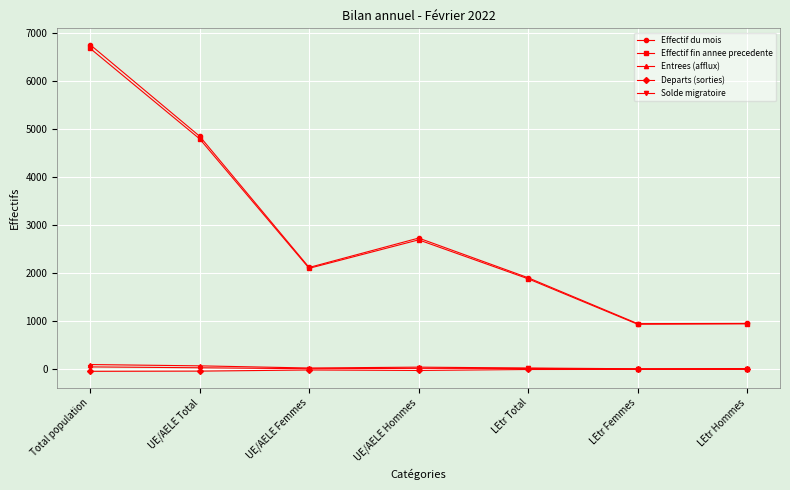

In Effectif du mois, how many points are higher than both neighbors (excluding endpoints)?

1